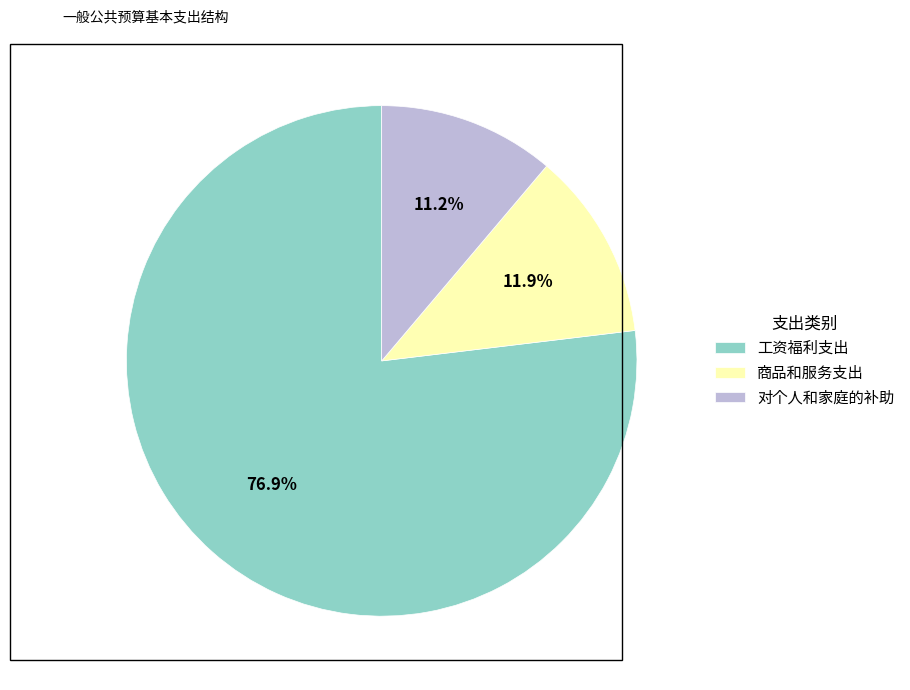

Rank the categories by value from lowest to highest.

对个人和家庭的补助, 商品和服务支出, 工资福利支出